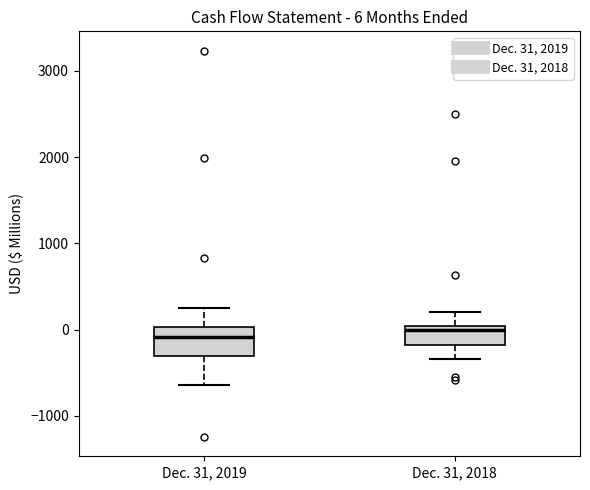

Comparing the boxes themselves (not the whiskers), which one is the tallest?

Dec. 31, 2019